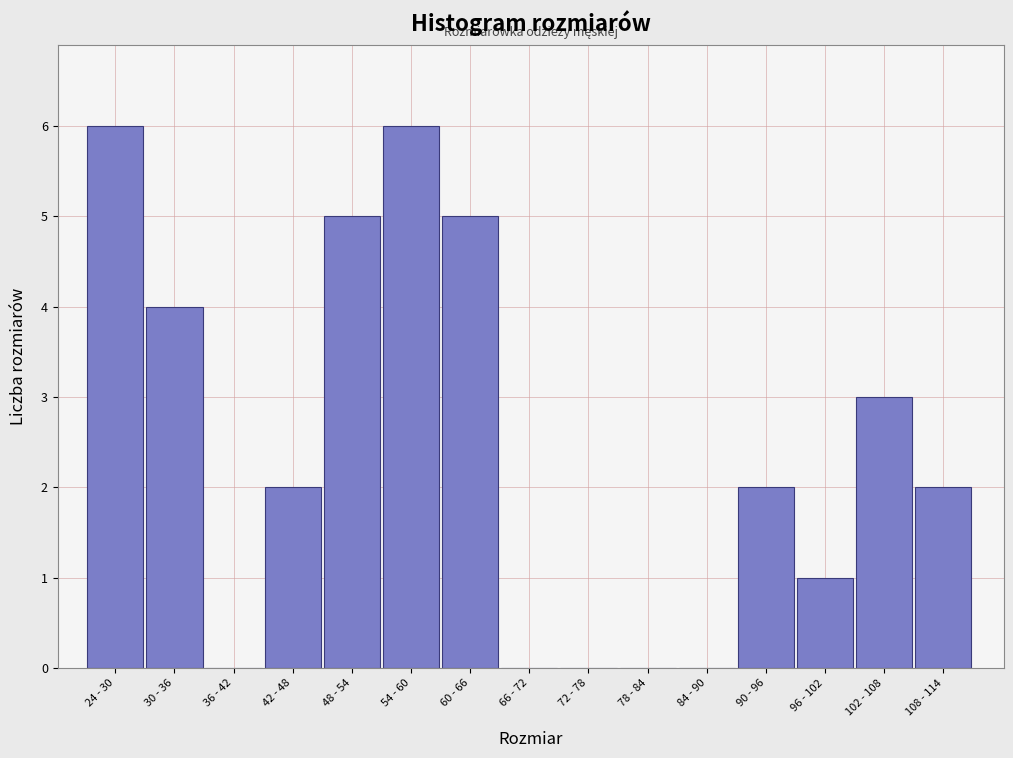

Reading left to right, list all the values displayed in this chart.

24 - 30=6	30 - 36=4	36 - 42=0	42 - 48=2	48 - 54=5	54 - 60=6	60 - 66=5	66 - 72=0	72 - 78=0	78 - 84=0	84 - 90=0	90 - 96=2	96 - 102=1	102 - 108=3	108 - 114=2